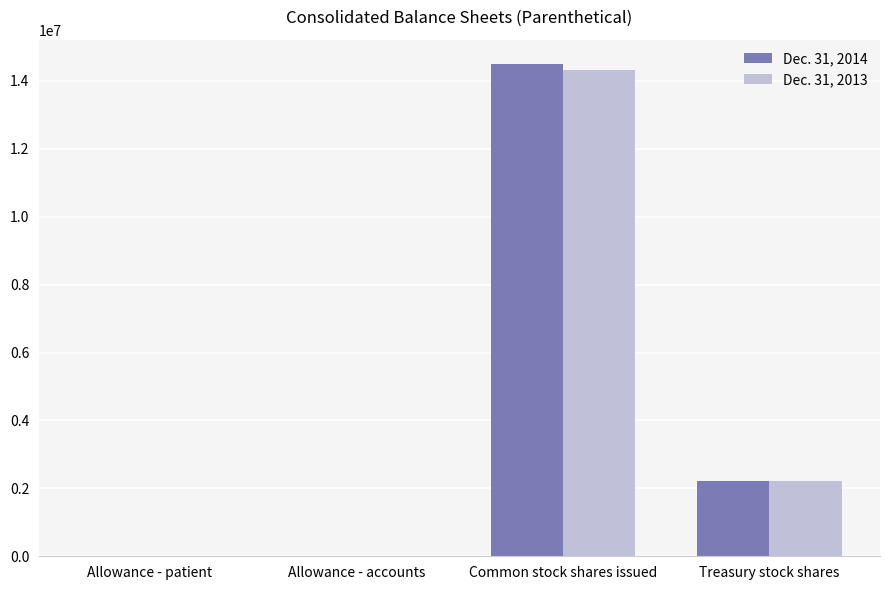

True or false: Dec. 31, 2013 has a value of 198 at Allowance - accounts.

True